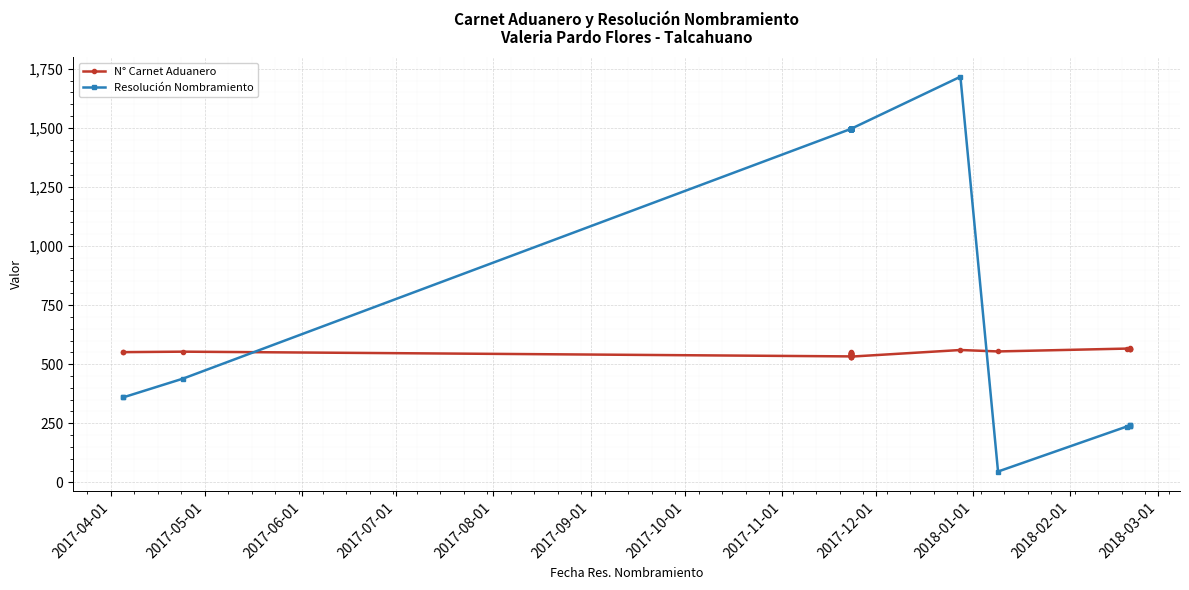

What is the difference between the maximum and minimum values in the N° Carnet Aduanero series?

38